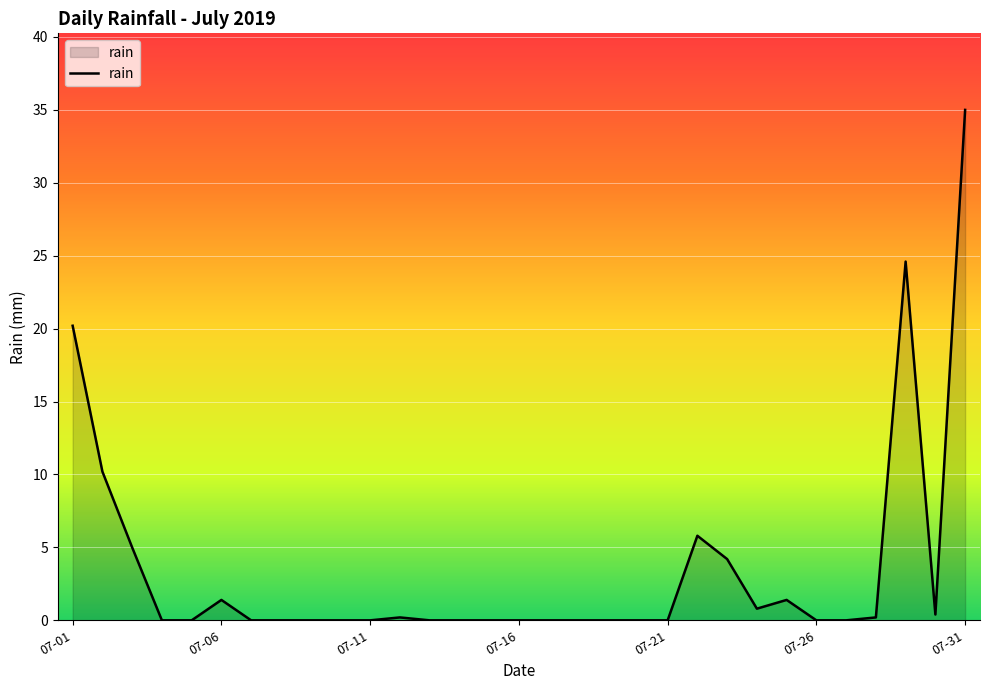

What is the difference between the maximum and minimum values?

35.0